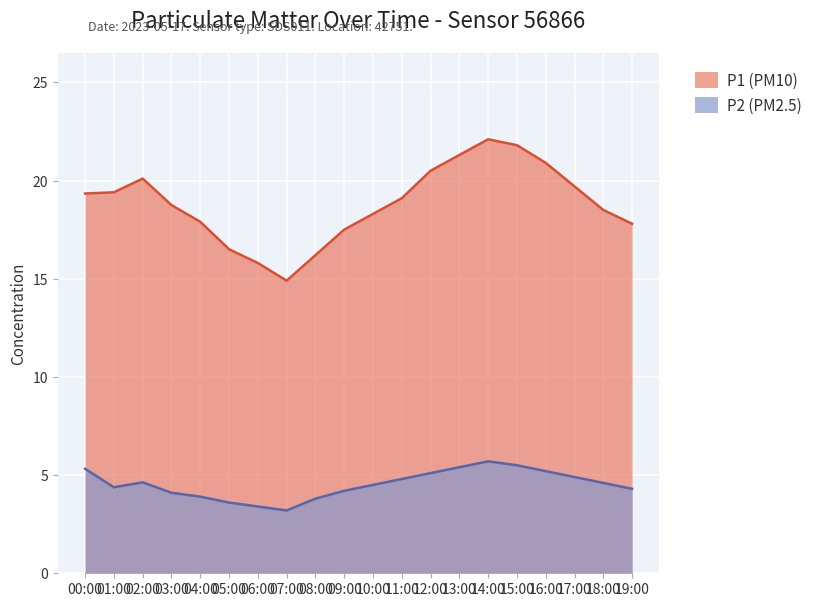

The P1 series shows 10.6 at 05:00. True or false?

False